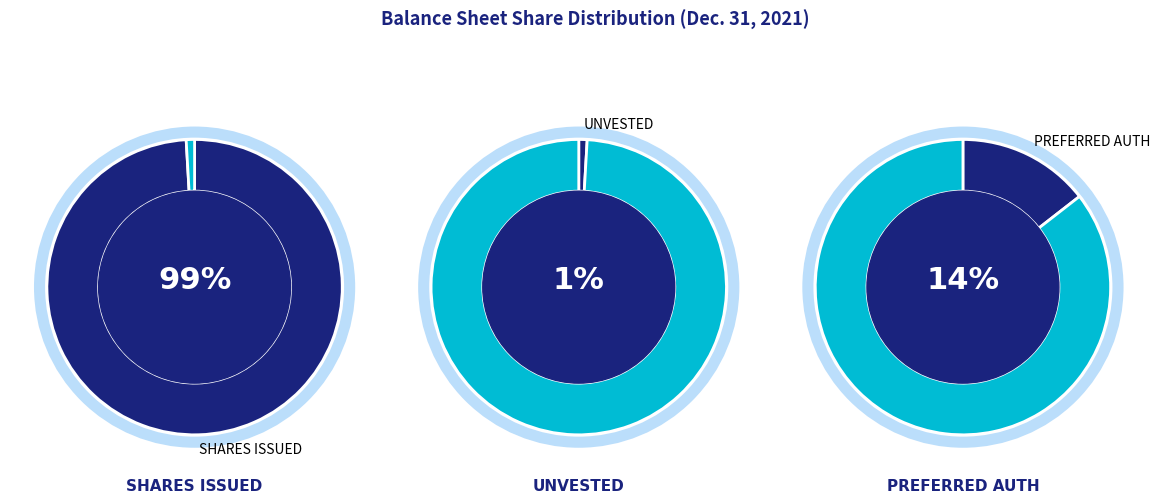

Is it true that Common stock, shares issued is 93% of the pie?

False